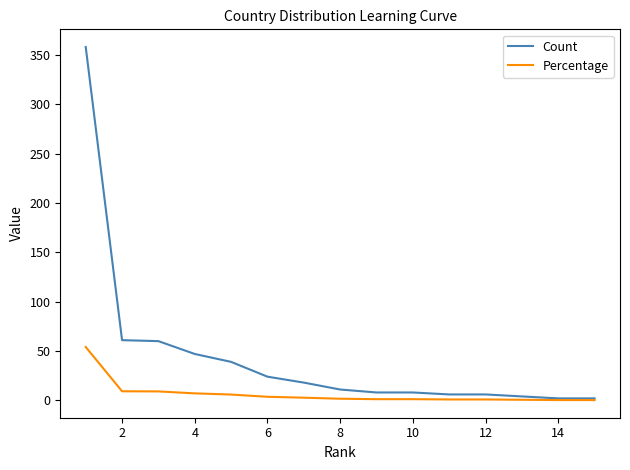

Which series has the widest spread of values?

Count